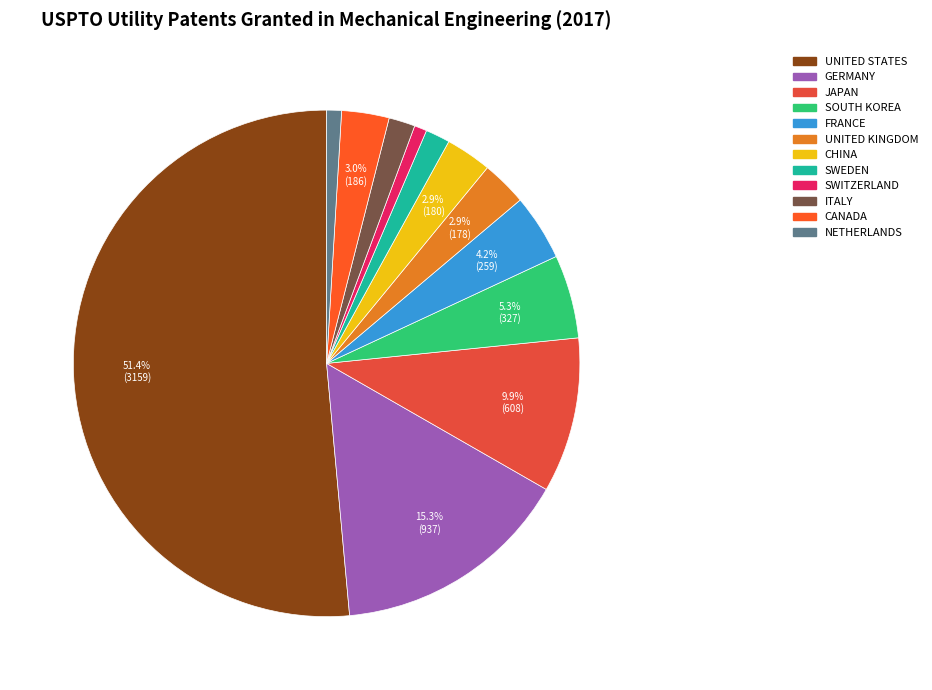

Which category accounts for the majority?

United States